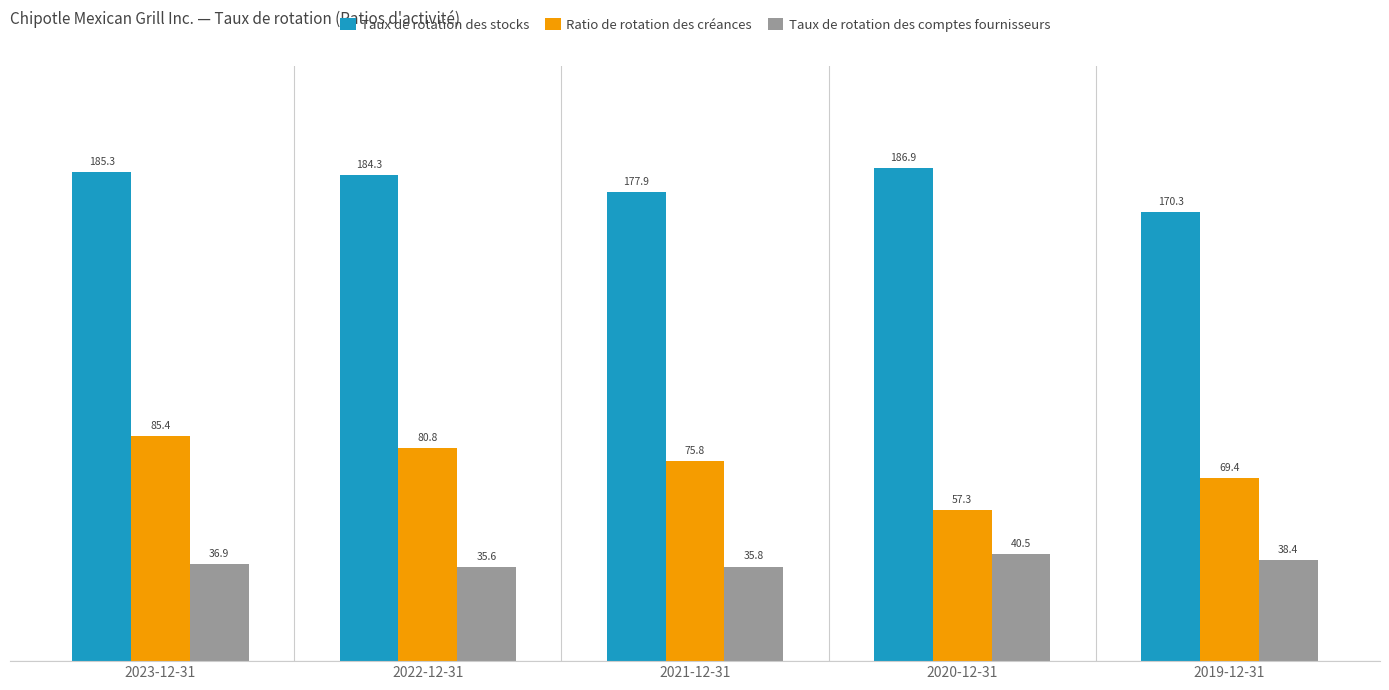

What is the label of the 5th bar from the left?

2019-12-31